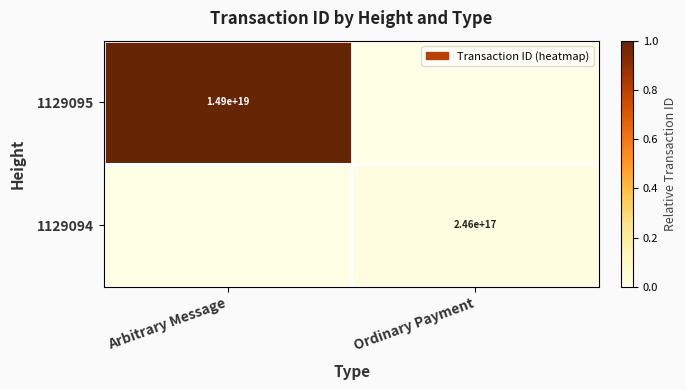

At how many categories does at least one series exceed 0?

2